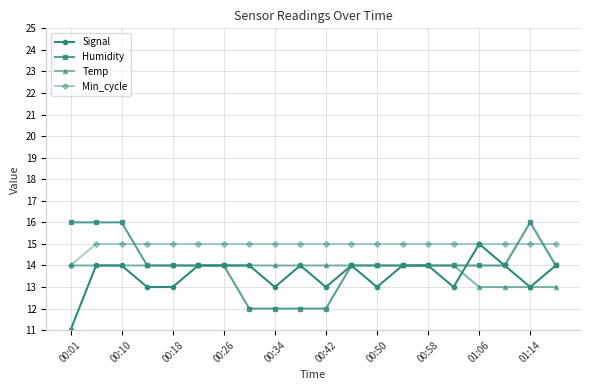

What is the lowest value of the Signal series?

11.0